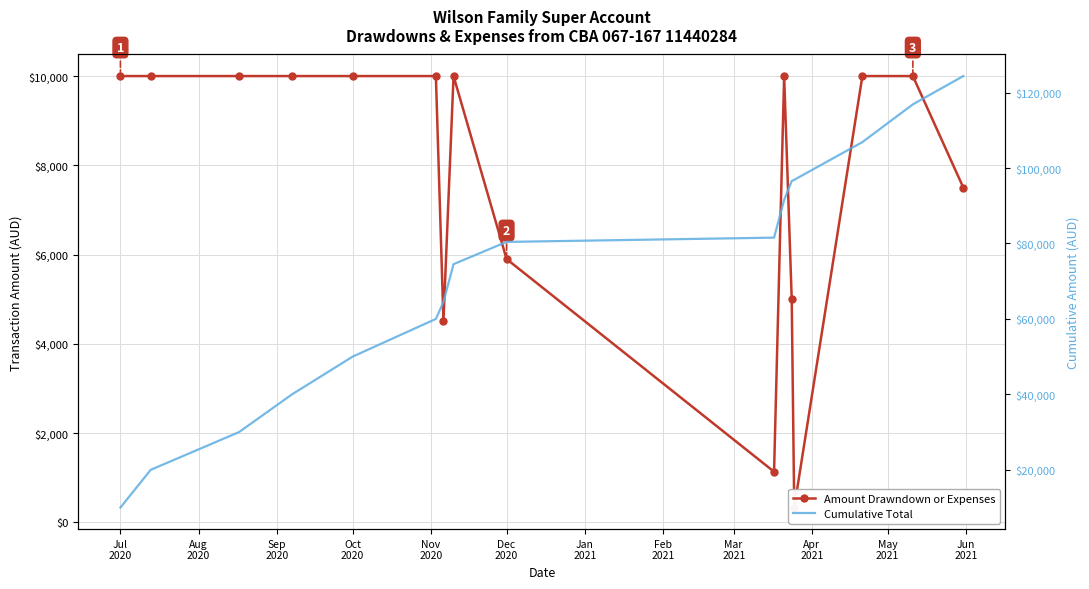

At which label does Cumulative Total first exceed 80410?

Dec 2020